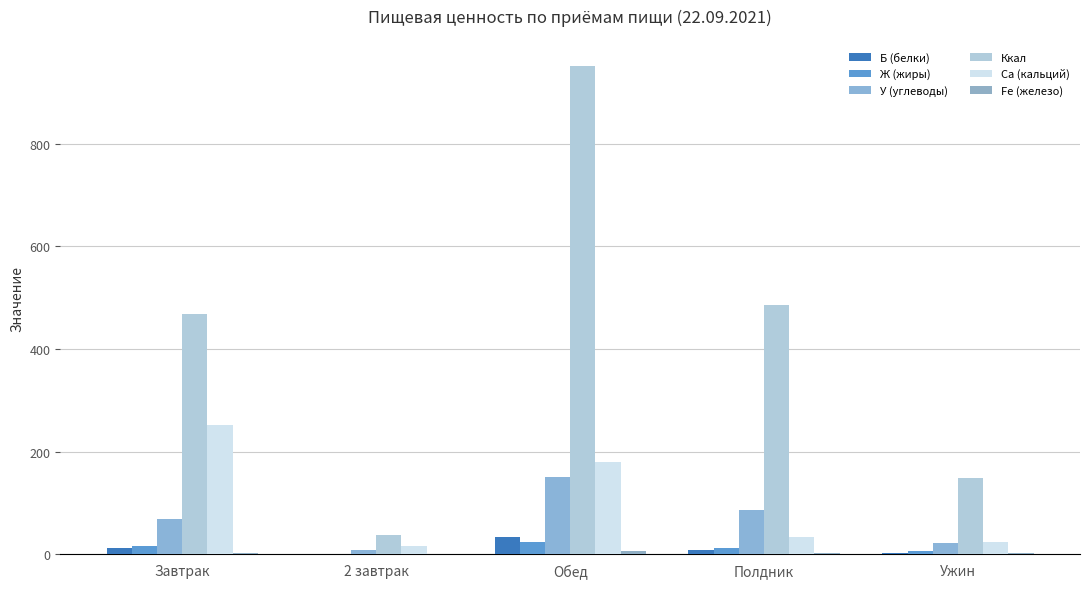

Which series has the largest range (max minus min)?

Ккал